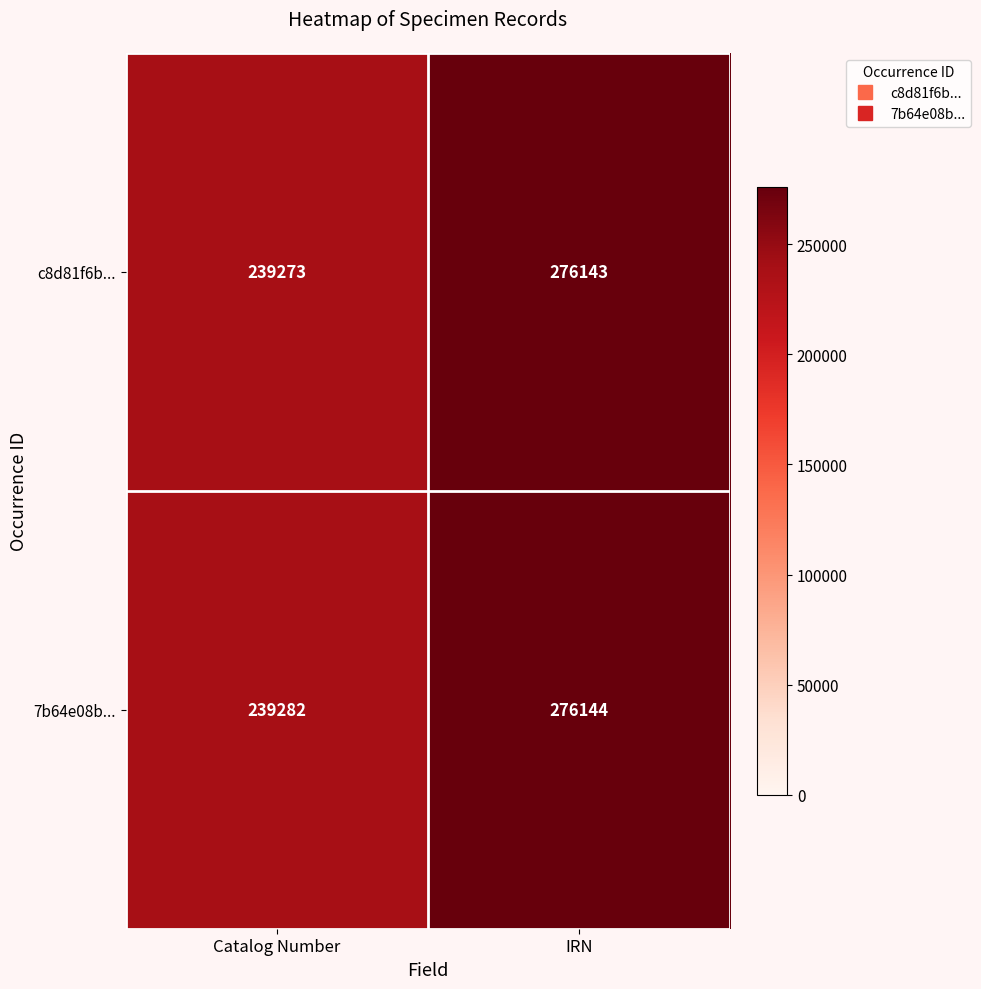

What is the difference between the maximum and minimum values in the c8d81f6b... series?

36870